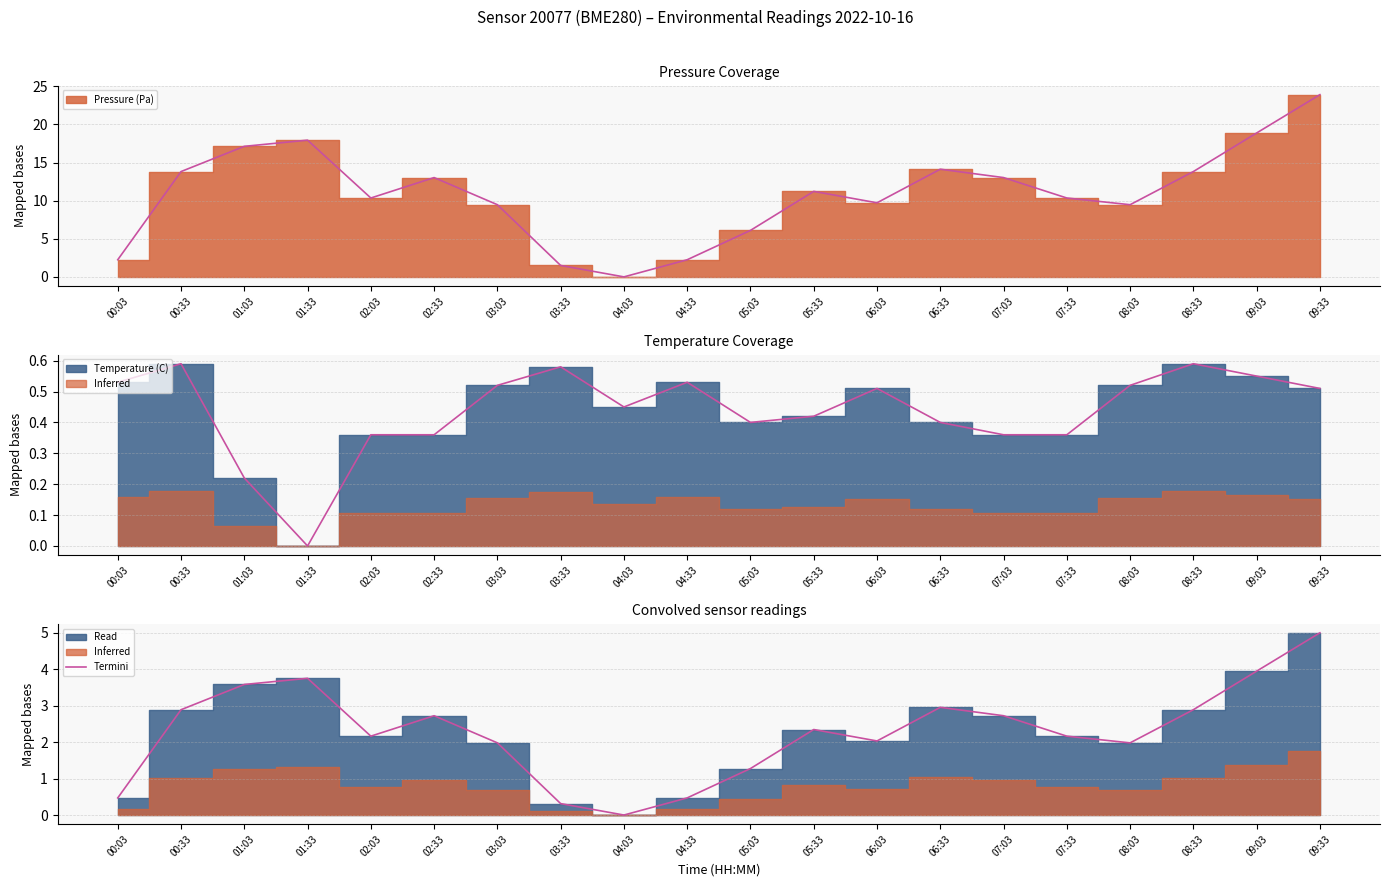

What is the difference between the second highest and second lowest values?

3.6